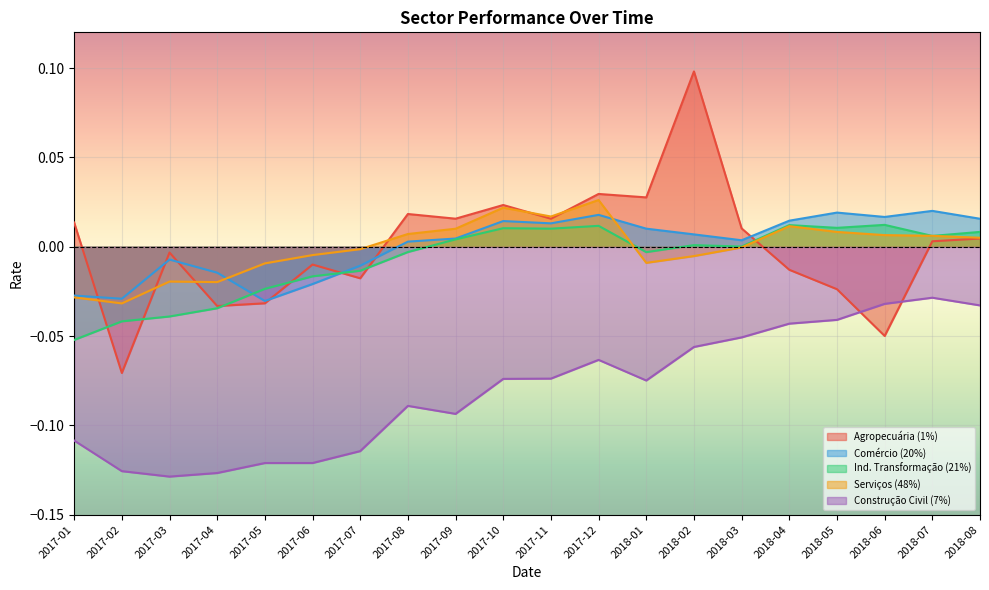

What position from the left is 2018-03?

15